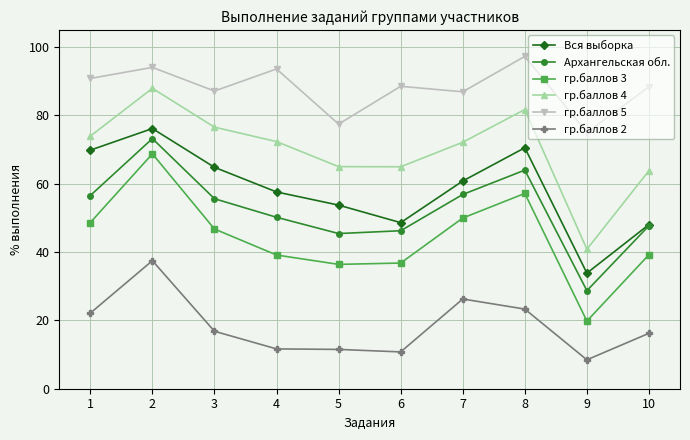

What is the difference between the highest and lowest values at 10?

72.1